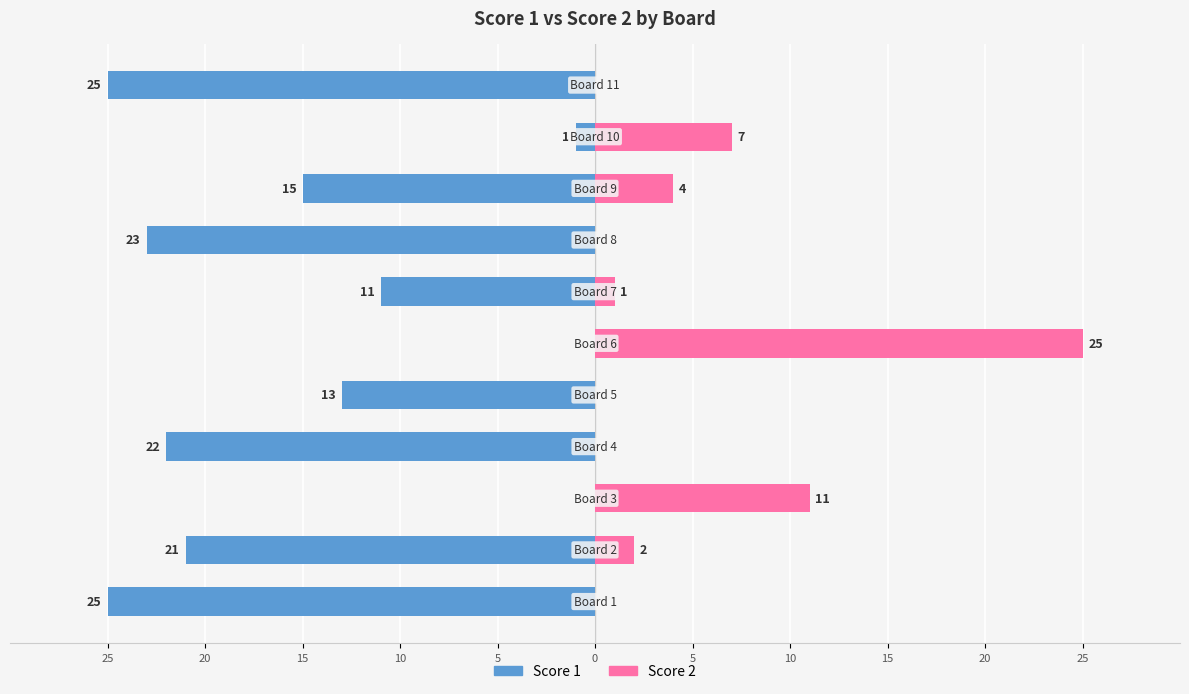

What is the average value of the Score 1 series?

-14